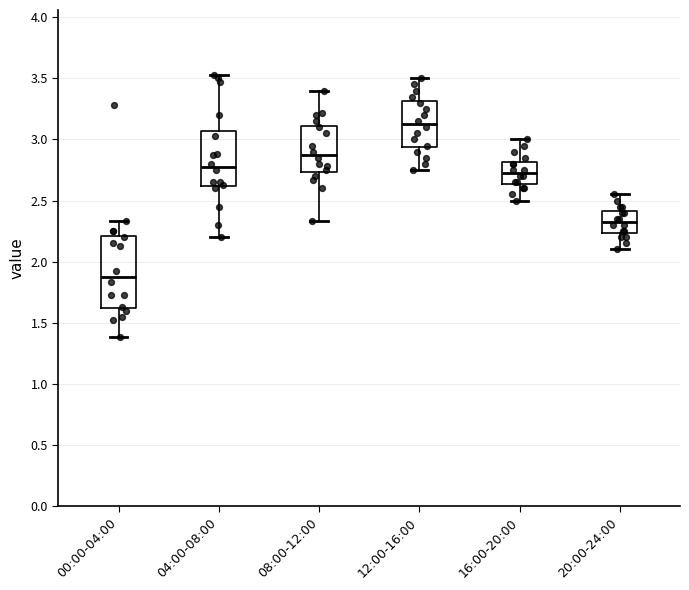

Which box is the tallest, from its lower edge to its upper edge?

00:00-04:00